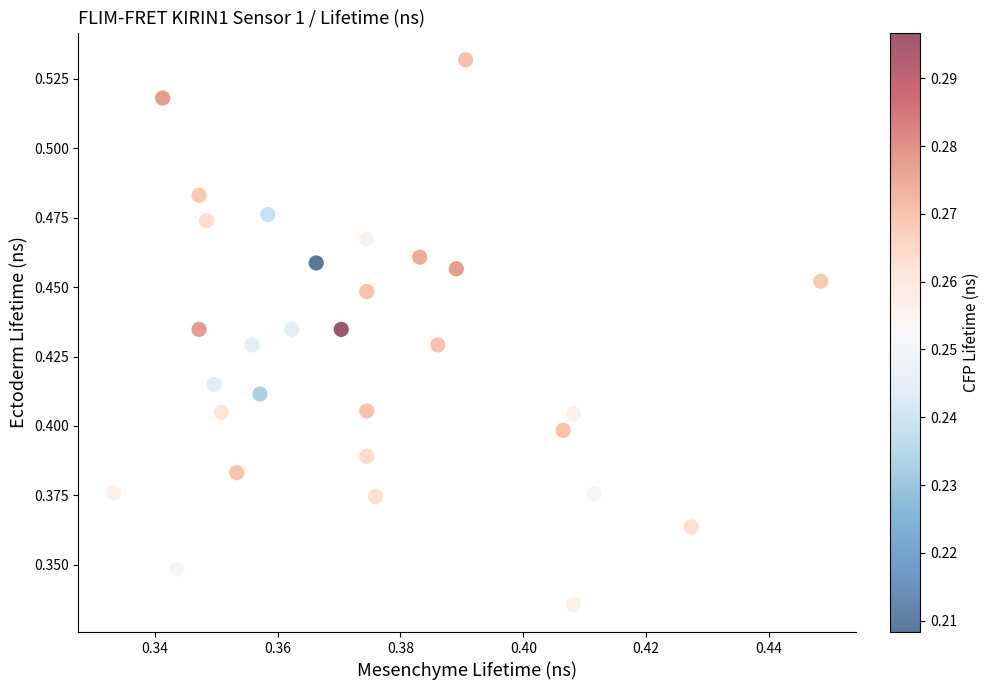

Count the number of points in this scatter plot.

30